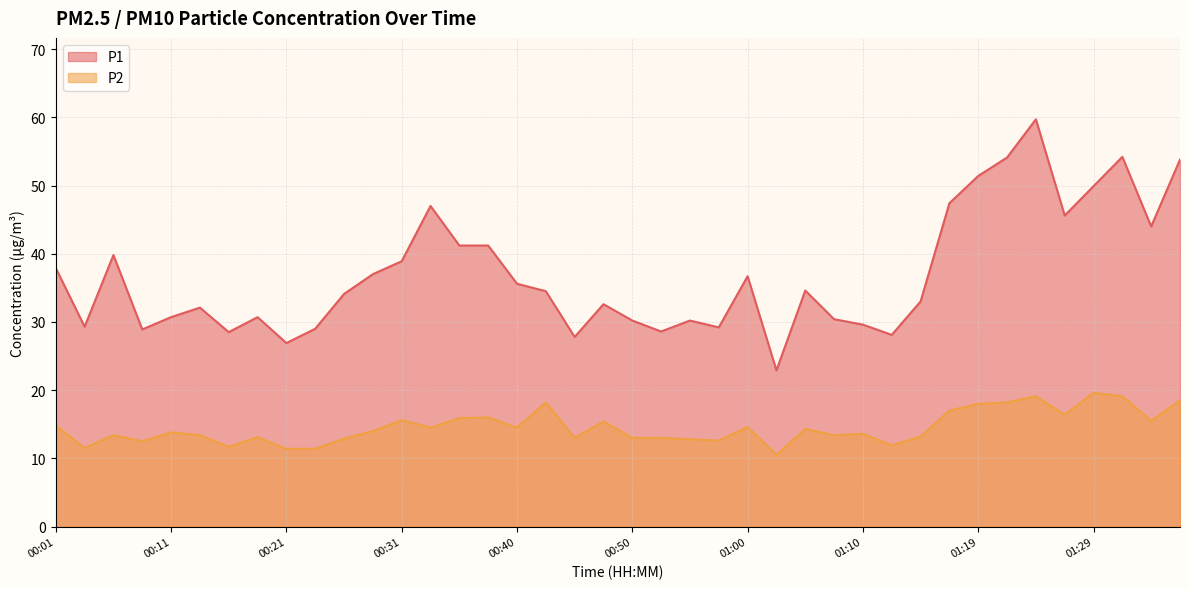

Rank the series by their average value, from lowest to highest.

P2, P1